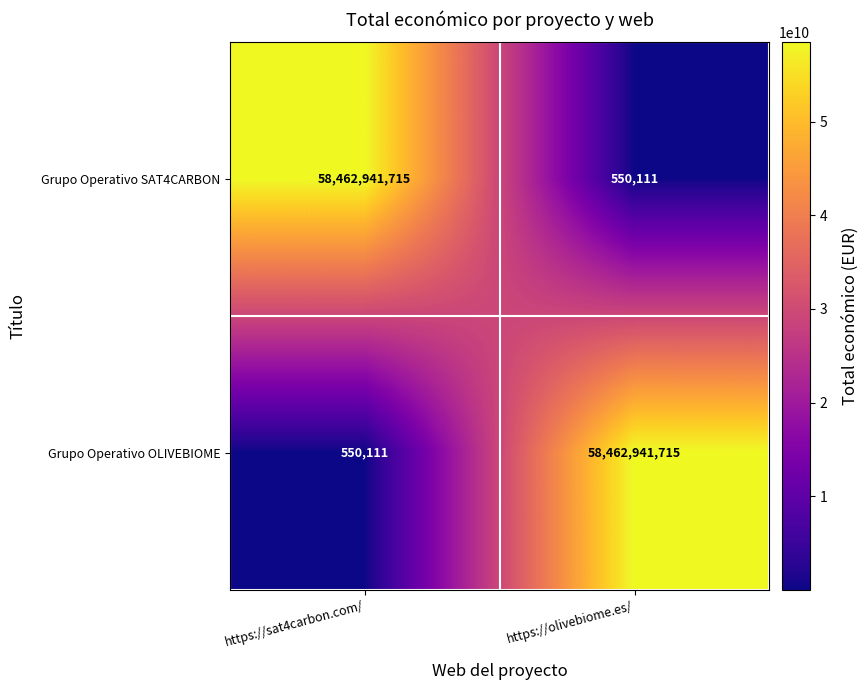

What is the difference between the maximum and minimum values in the Grupo Operativo OLIVEBIOME series?

58462391604